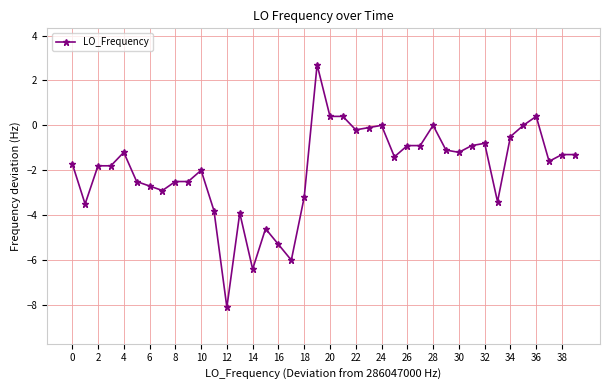

What is the value of the 10th point from the left?

-2.5